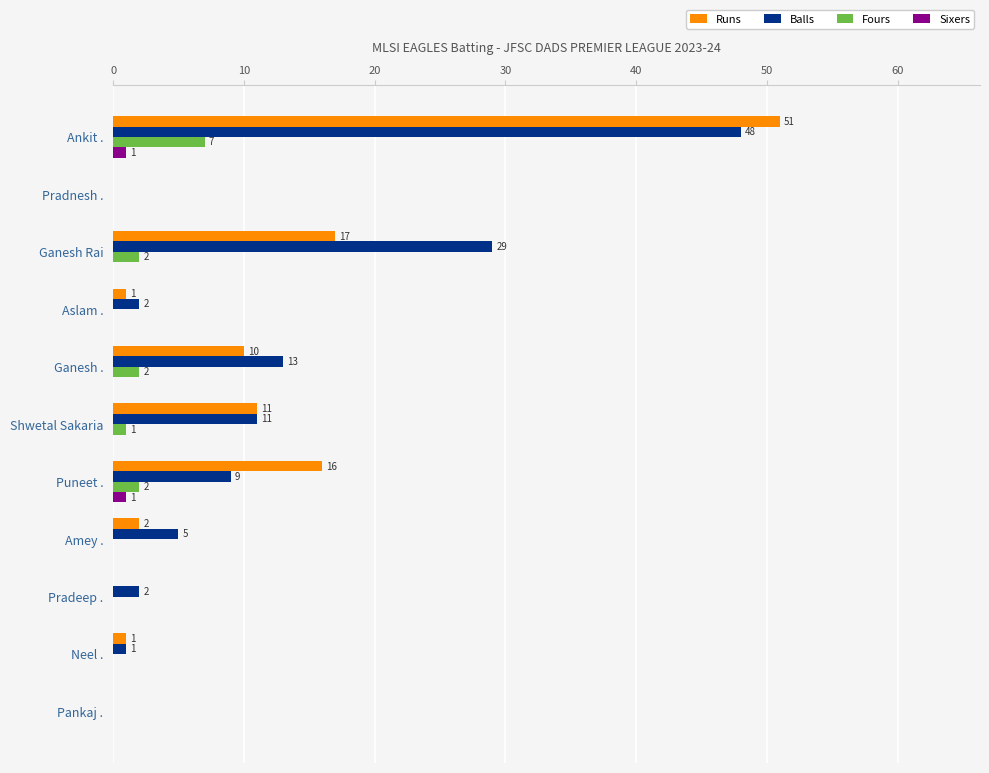

The value of Balls at Ganesh . is 18. True or false?

False